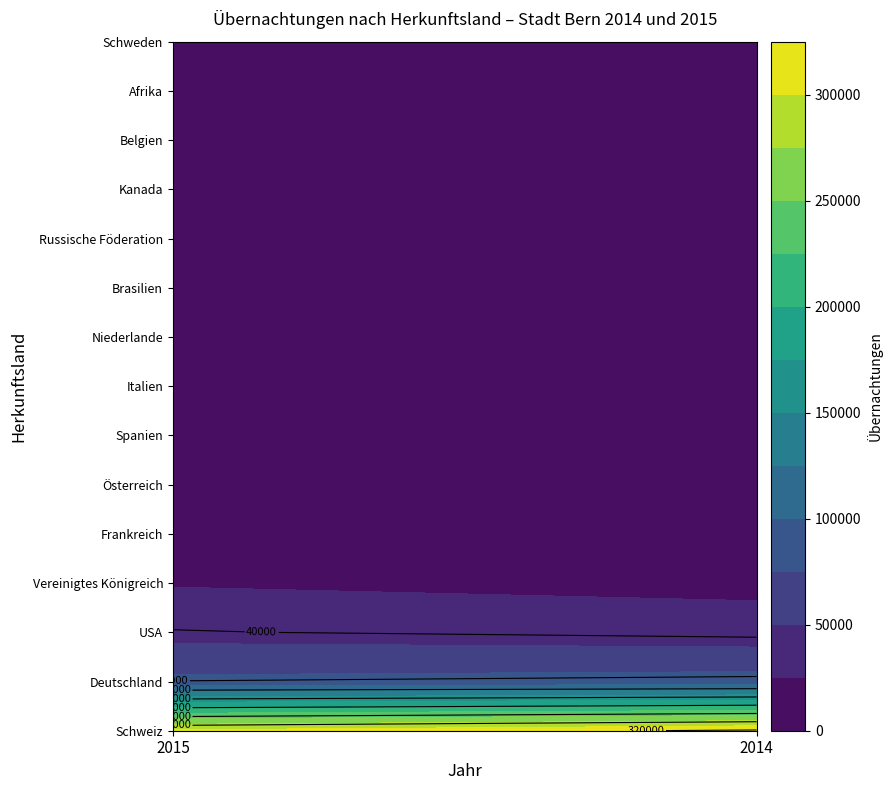

True or false: Deutschland has a value of 109752 at 0.

False